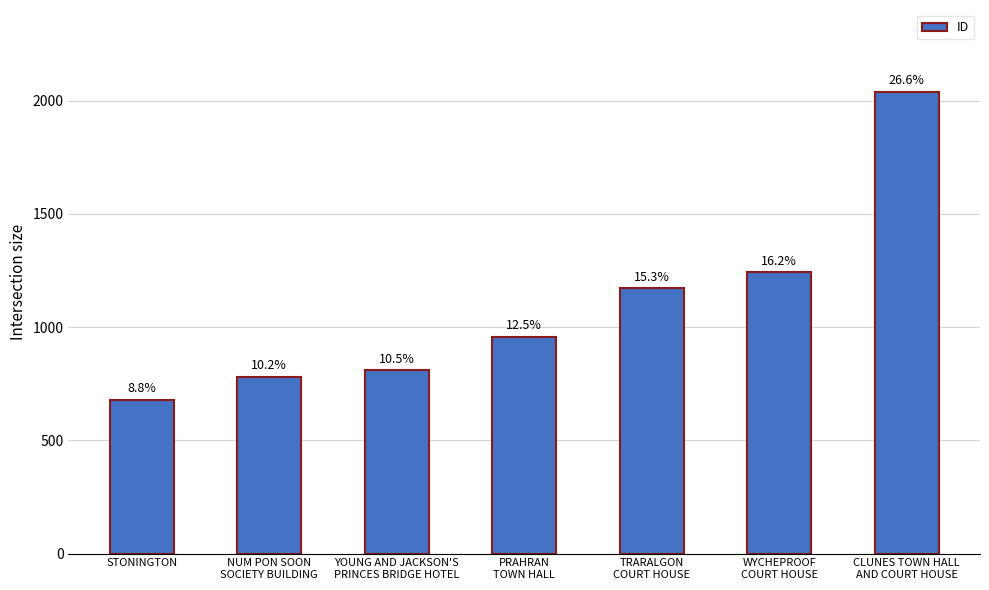

Are the bars horizontal?

No